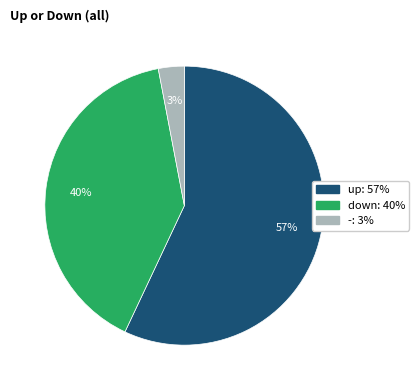

Do up and - together represent more than half of the pie?

Yes